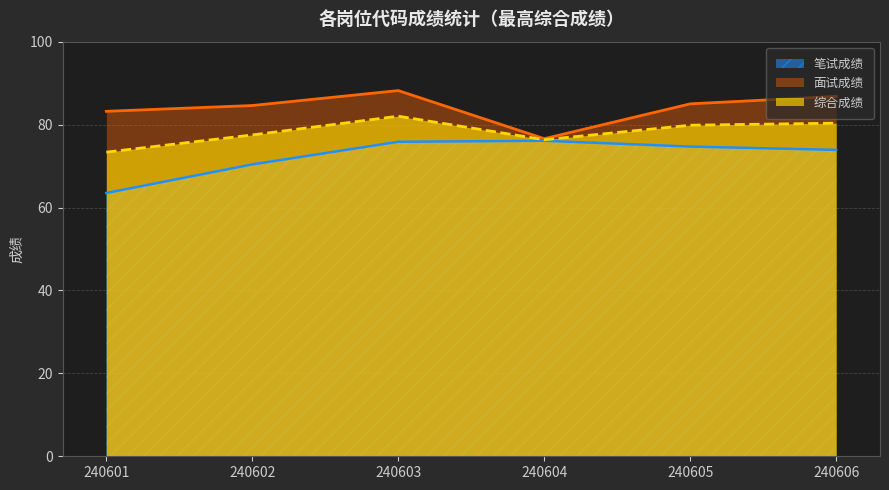

What is the difference between the 笔试成绩 values at 240606 and 240602?

3.5